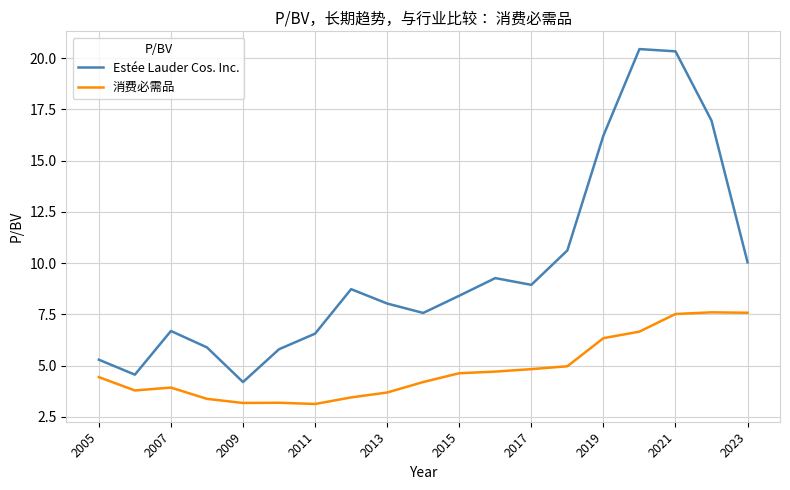

Which series has the largest range (max minus min)?

Estée Lauder Cos. Inc.